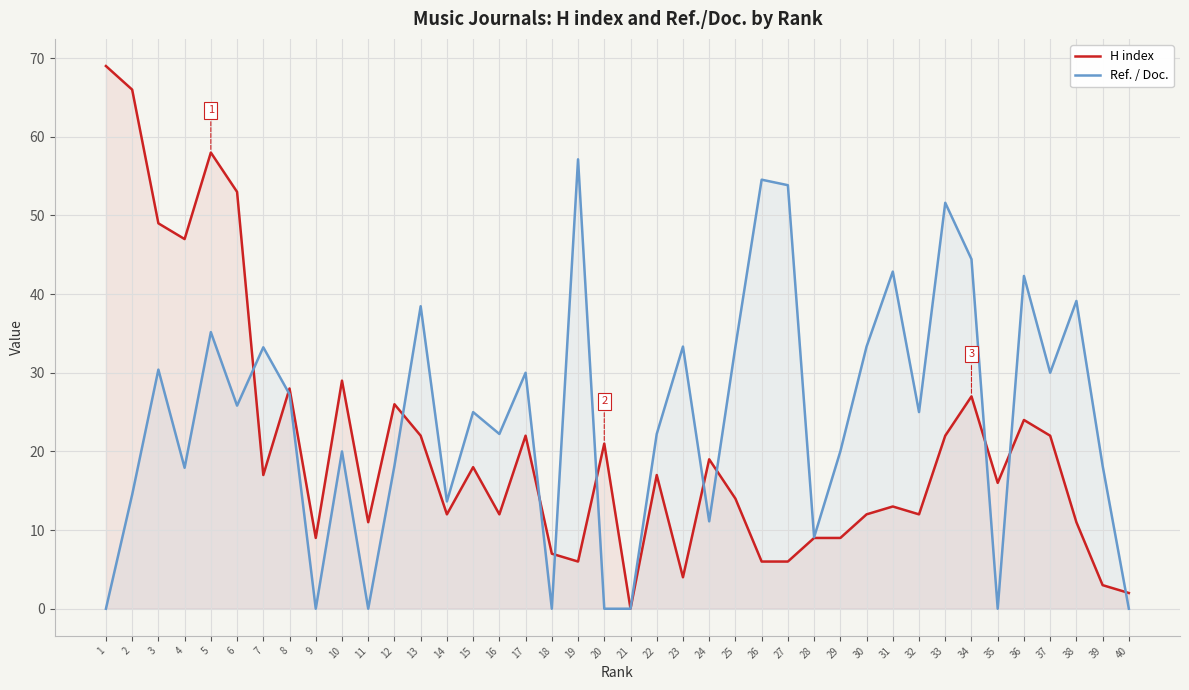

Reading left to right, transcribe all the data shown in this chart.

H index: 1=69.0	2=66.0	3=49.0	4=47.0	5=58.0	6=53.0	7=17.0	8=28.0	9=9.0	10=29.0	11=11.0	12=26.0	13=22.0	14=12.0	15=18.0	16=12.0	17=22.0	18=7.0	19=6.0	20=21.0	21=0.0	22=17.0	23=4.0	24=19.0	25=14.0	26=6.0	27=6.0	28=9.0	29=9.0	30=12.0	31=13.0	32=12.0	33=22.0	34=27.0	35=16.0	36=24.0	37=22.0	38=11.0	39=3.0	40=2.0
Ref. / Doc.: 1=0.0	2=14.5	3=30.4	4=17.9	5=35.2	6=25.8	7=33.2	8=27.3	9=0.0	10=20.0	11=0.0	12=18.2	13=38.5	14=13.6	15=25.0	16=22.2	17=30.0	18=0.0	19=57.1	20=0.0	21=0.0	22=22.2	23=33.3	24=11.1	25=33.3	26=54.5	27=53.9	28=9.1	29=20.0	30=33.3	31=42.9	32=25.0	33=51.6	34=44.4	35=0.0	36=42.3	37=30.0	38=39.1	39=18.2	40=0.0